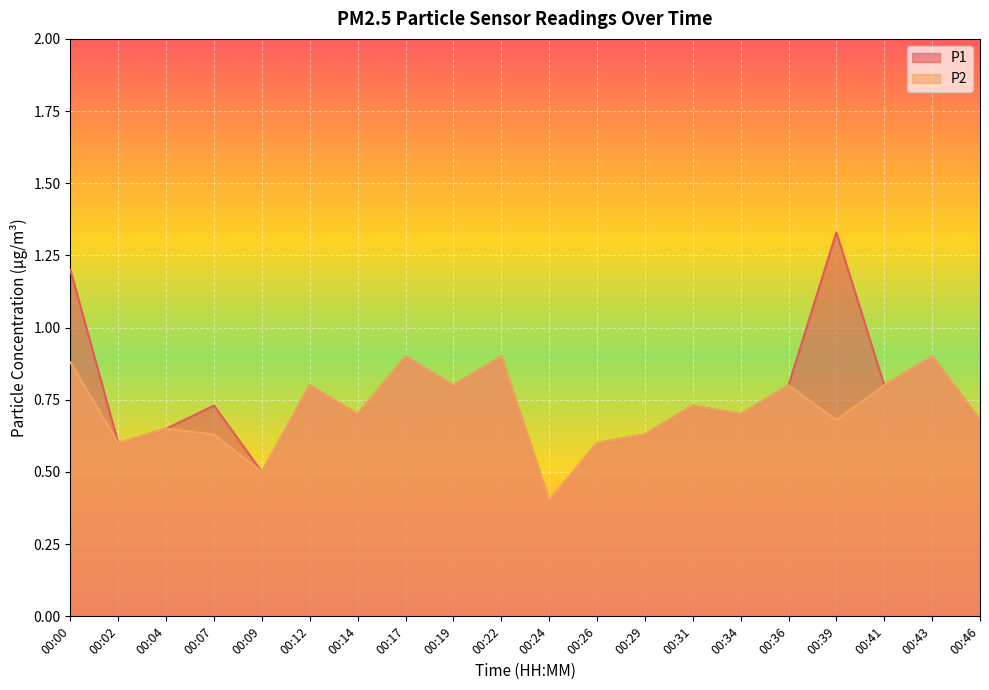

What is the difference between the maximum and minimum values in the P1 series?

0.9